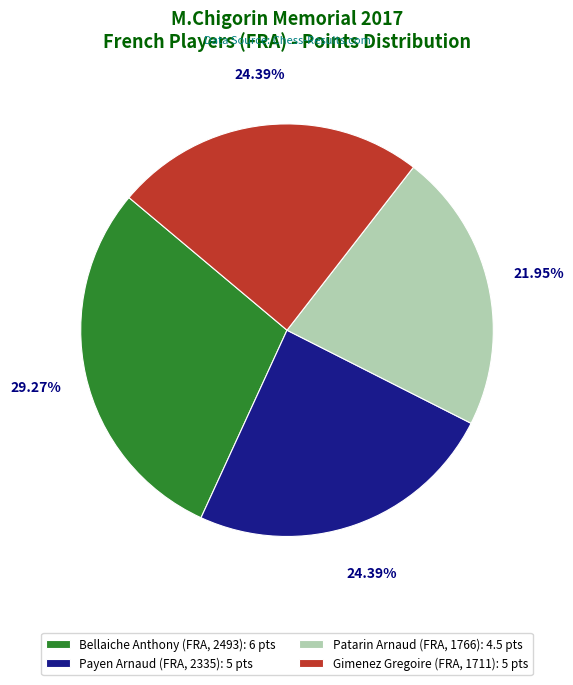

What is the smallest slice in the pie chart?

Patarin Arnaud (FRA, 1766)